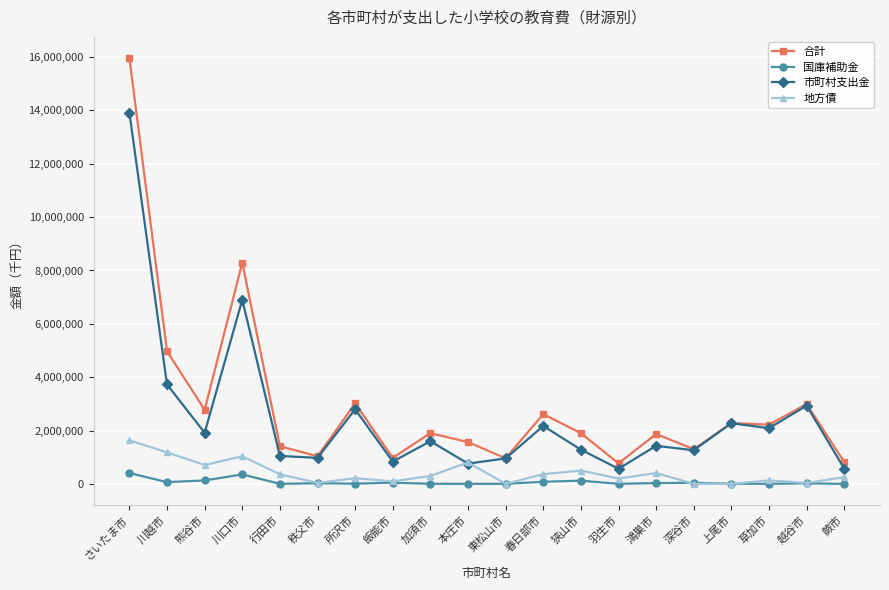

Rank the series by their maximum value, from lowest to highest.

国庫補助金, 地方債, 市町村支出金, 合計